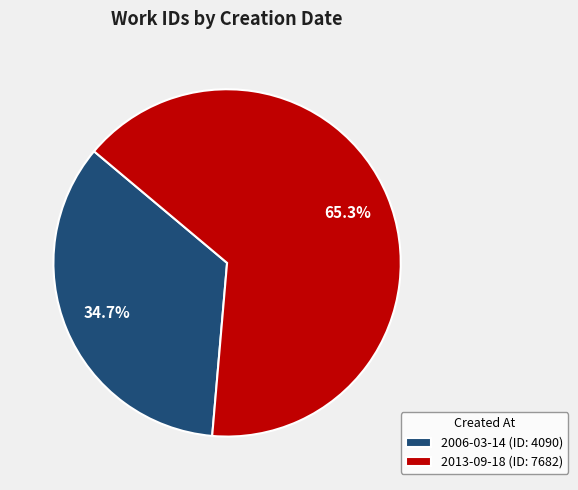

How many segments does this pie chart have?

2